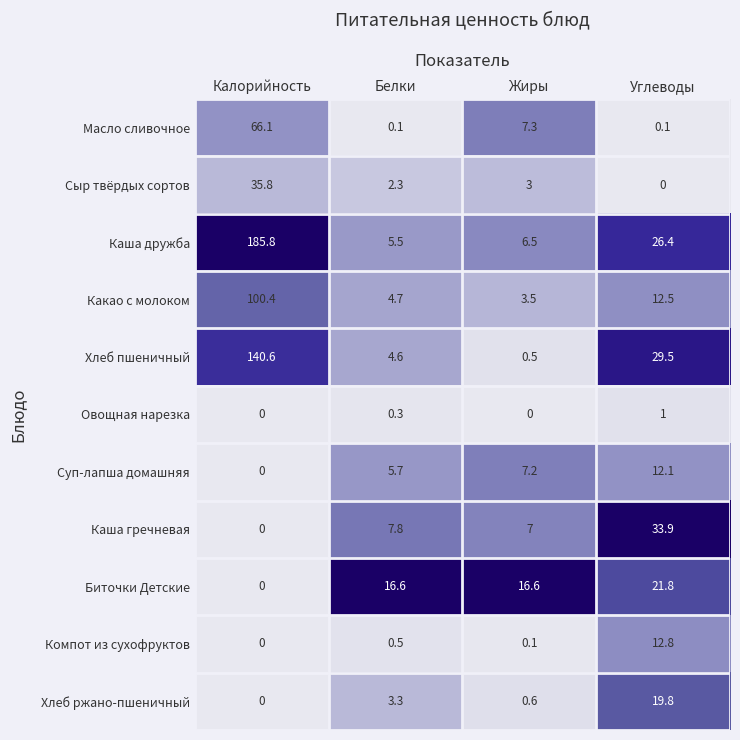

Is the value of Хлеб пшеничный at Калорийность greater than the value of Каша гречневая at Углеводы?

Yes